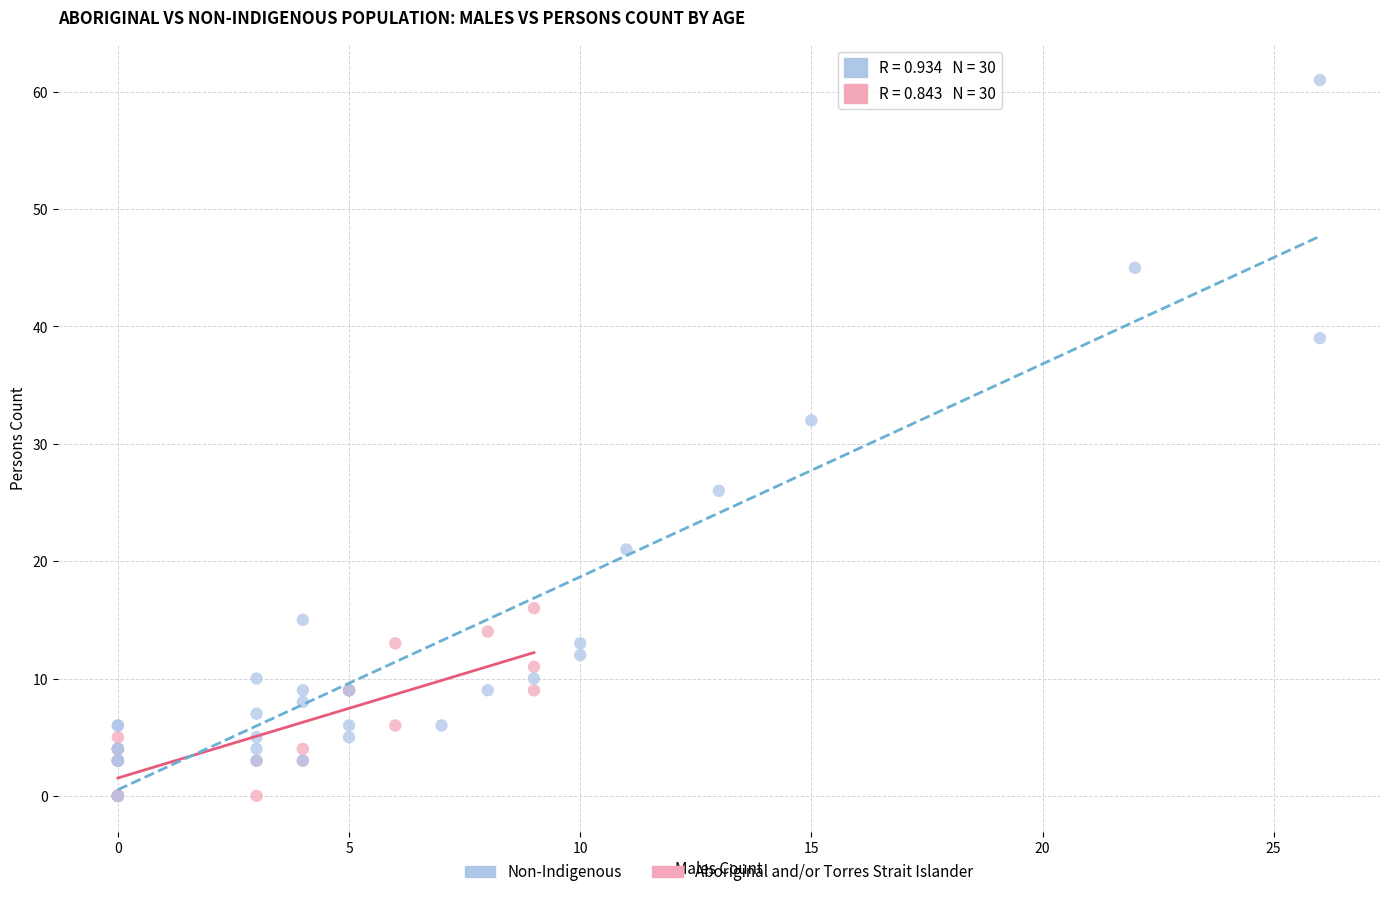

Which series reaches the maximum Y coordinate?

Non-Indigenous